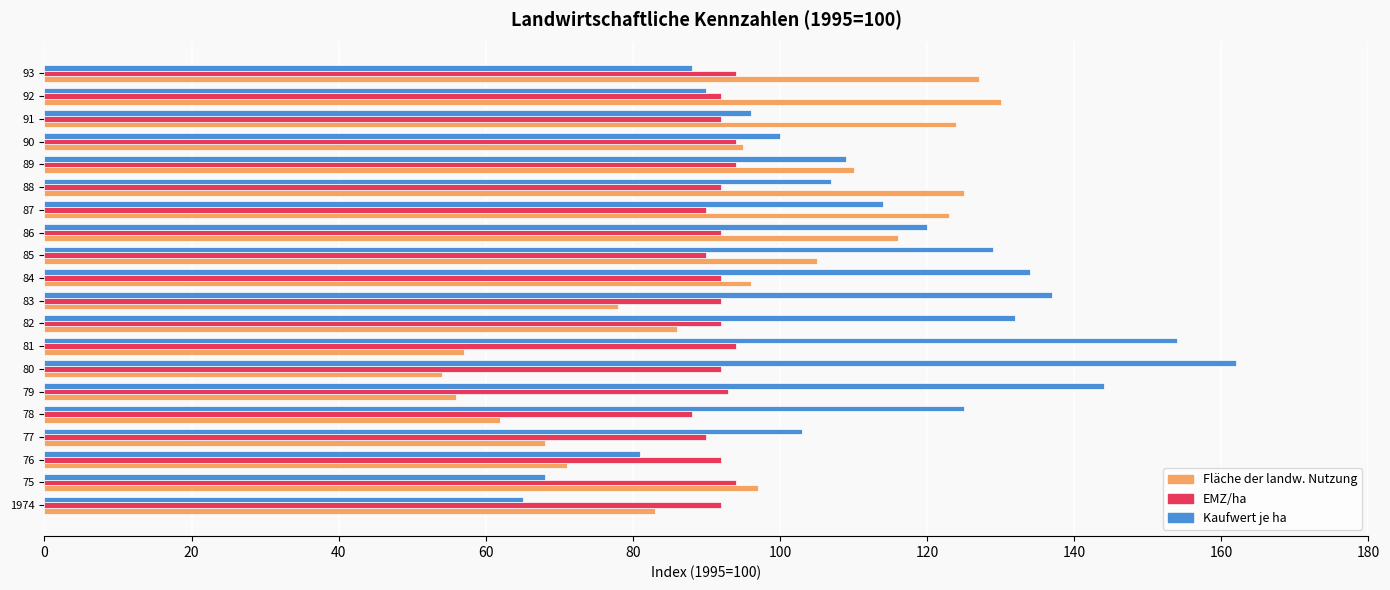

Rank the series by their maximum value, from lowest to highest.

EMZ/ha, Fläche der landw. Nutzung, Kaufwert je ha